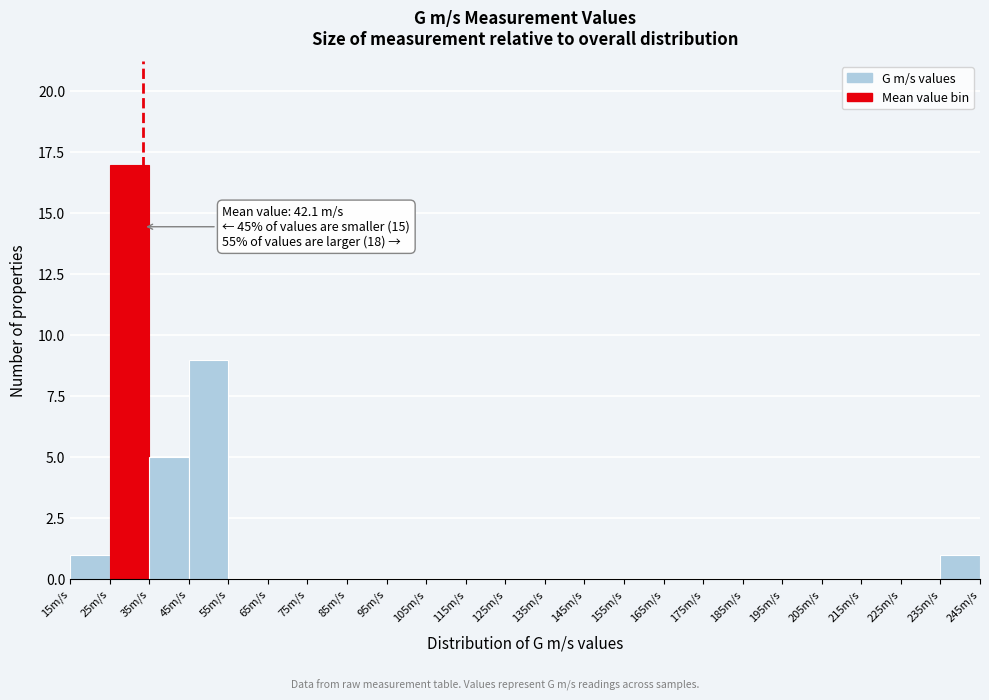

Over which range of the x-axis is the bar tallest?

25 to 35